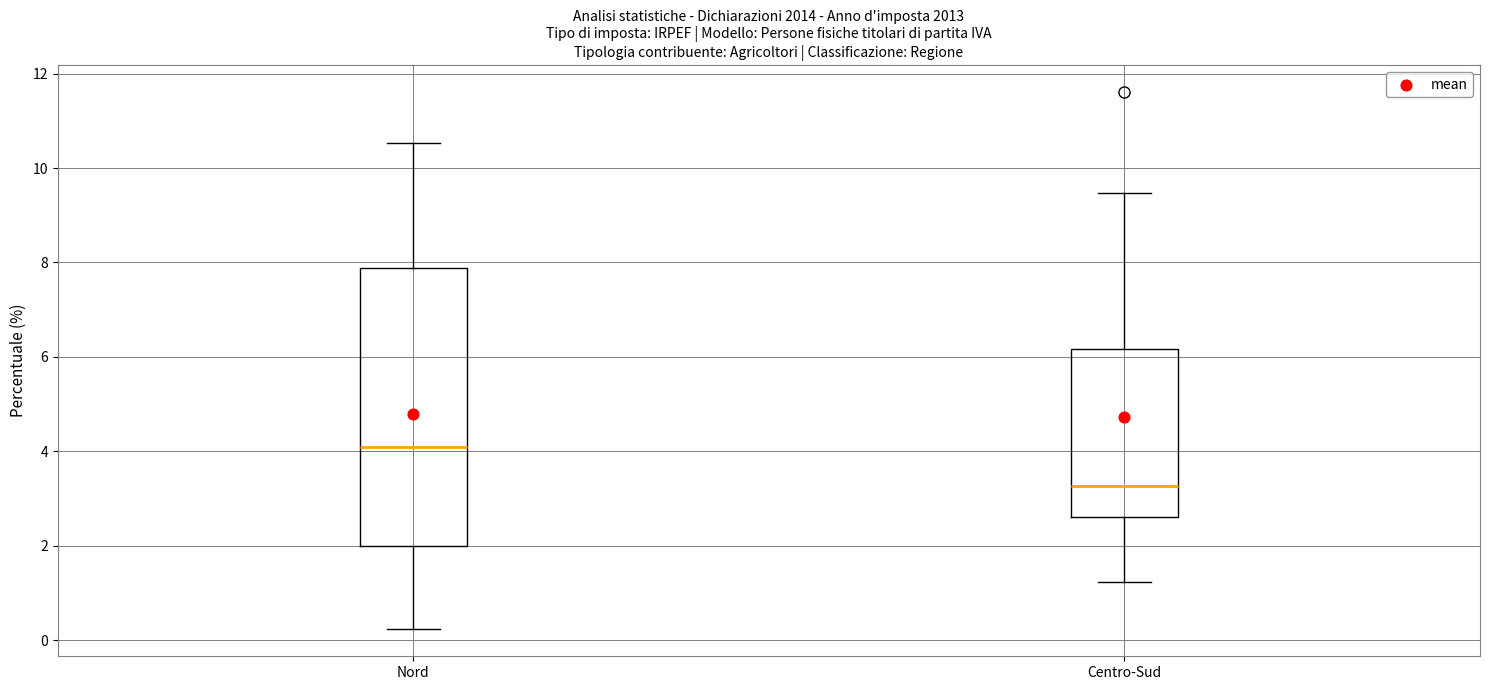

Which box's median line is the lowest?

Centro-Sud